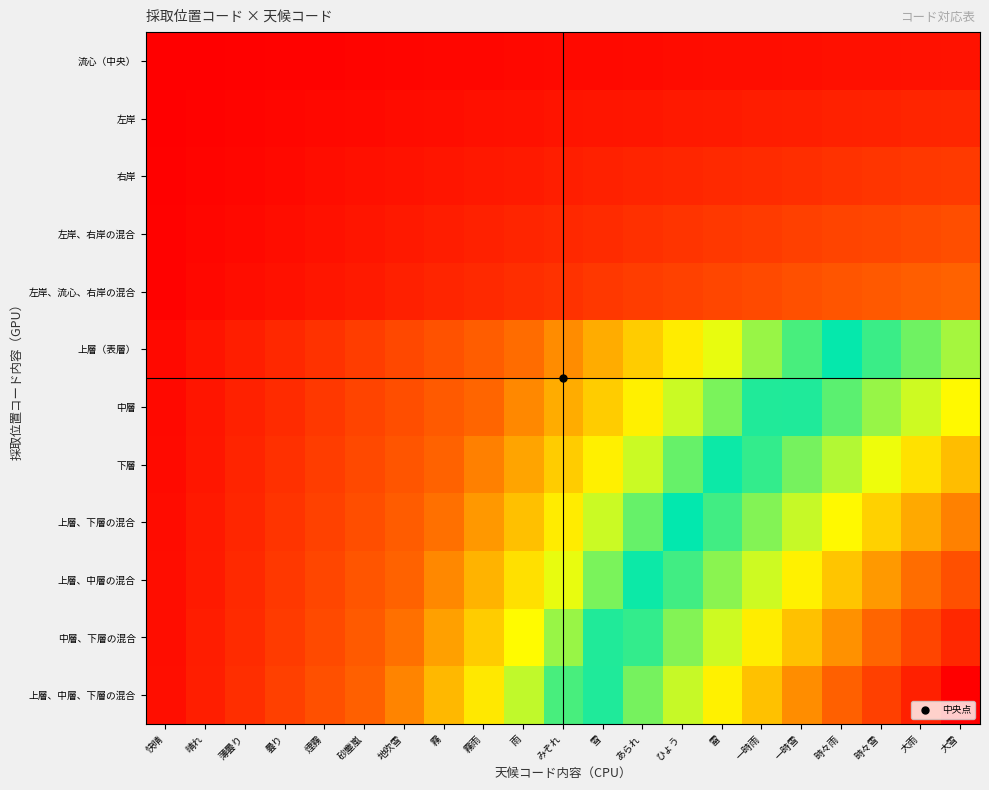

Reading right to left, what are all the values shown in this chart?

流心（中央）: 大雪=21	大雨=20	時々雪=19	時々雨=18	一時雪=17	一時雨=16	雷=15	ひょう=14	あられ=13	雪=12	みぞれ=11	雨=10	霧雨=9	霧=8	地吹雪=7	砂塵嵐=6	煙霧=5	曇り=4	薄曇り=3	晴れ=2	快晴=1
左岸: 大雪=42	大雨=40	時々雪=38	時々雨=36	一時雪=34	一時雨=32	雷=30	ひょう=28	あられ=26	雪=24	みぞれ=22	雨=20	霧雨=18	霧=16	地吹雪=14	砂塵嵐=12	煙霧=10	曇り=8	薄曇り=6	晴れ=4	快晴=2
右岸: 大雪=63	大雨=60	時々雪=57	時々雨=54	一時雪=51	一時雨=48	雷=45	ひょう=42	あられ=39	雪=36	みぞれ=33	雨=30	霧雨=27	霧=24	地吹雪=21	砂塵嵐=18	煙霧=15	曇り=12	薄曇り=9	晴れ=6	快晴=3
左岸、右岸の混合: 大雪=84	大雨=80	時々雪=76	時々雨=72	一時雪=68	一時雨=64	雷=60	ひょう=56	あられ=52	雪=48	みぞれ=44	雨=40	霧雨=36	霧=32	地吹雪=28	砂塵嵐=24	煙霧=20	曇り=16	薄曇り=12	晴れ=8	快晴=4
左岸、流心、右岸の混合: 大雪=105	大雨=100	時々雪=95	時々雨=90	一時雪=85	一時雨=80	雷=75	ひょう=70	あられ=65	雪=60	みぞれ=55	雨=50	霧雨=45	霧=40	地吹雪=35	砂塵嵐=30	煙霧=25	曇り=20	薄曇り=15	晴れ=10	快晴=5
上層（表層）: 大雪=231	大雨=220	時々雪=209	時々雨=198	一時雪=187	一時雨=176	雷=165	ひょう=154	あられ=143	雪=132	みぞれ=121	雨=110	霧雨=99	霧=88	地吹雪=77	砂塵嵐=66	煙霧=55	曇り=44	薄曇り=33	晴れ=22	快晴=11
中層: 大雪=252	大雨=240	時々雪=228	時々雨=216	一時雪=204	一時雨=192	雷=180	ひょう=168	あられ=156	雪=144	みぞれ=132	雨=120	霧雨=108	霧=96	地吹雪=84	砂塵嵐=72	煙霧=60	曇り=48	薄曇り=36	晴れ=24	快晴=12
下層: 大雪=273	大雨=260	時々雪=247	時々雨=234	一時雪=221	一時雨=208	雷=195	ひょう=182	あられ=169	雪=156	みぞれ=143	雨=130	霧雨=117	霧=104	地吹雪=91	砂塵嵐=78	煙霧=65	曇り=52	薄曇り=39	晴れ=26	快晴=13
上層、下層の混合: 大雪=294	大雨=280	時々雪=266	時々雨=252	一時雪=238	一時雨=224	雷=210	ひょう=196	あられ=182	雪=168	みぞれ=154	雨=140	霧雨=126	霧=112	地吹雪=98	砂塵嵐=84	煙霧=70	曇り=56	薄曇り=42	晴れ=28	快晴=14
上層、中層の混合: 大雪=315	大雨=300	時々雪=285	時々雨=270	一時雪=255	一時雨=240	雷=225	ひょう=210	あられ=195	雪=180	みぞれ=165	雨=150	霧雨=135	霧=120	地吹雪=105	砂塵嵐=90	煙霧=75	曇り=60	薄曇り=45	晴れ=30	快晴=15
中層、下層の混合: 大雪=336	大雨=320	時々雪=304	時々雨=288	一時雪=272	一時雨=256	雷=240	ひょう=224	あられ=208	雪=192	みぞれ=176	雨=160	霧雨=144	霧=128	地吹雪=112	砂塵嵐=96	煙霧=80	曇り=64	薄曇り=48	晴れ=32	快晴=16
上層、中層、下層の混合: 大雪=357	大雨=340	時々雪=323	時々雨=306	一時雪=289	一時雨=272	雷=255	ひょう=238	あられ=221	雪=204	みぞれ=187	雨=170	霧雨=153	霧=136	地吹雪=119	砂塵嵐=102	煙霧=85	曇り=68	薄曇り=51	晴れ=34	快晴=17